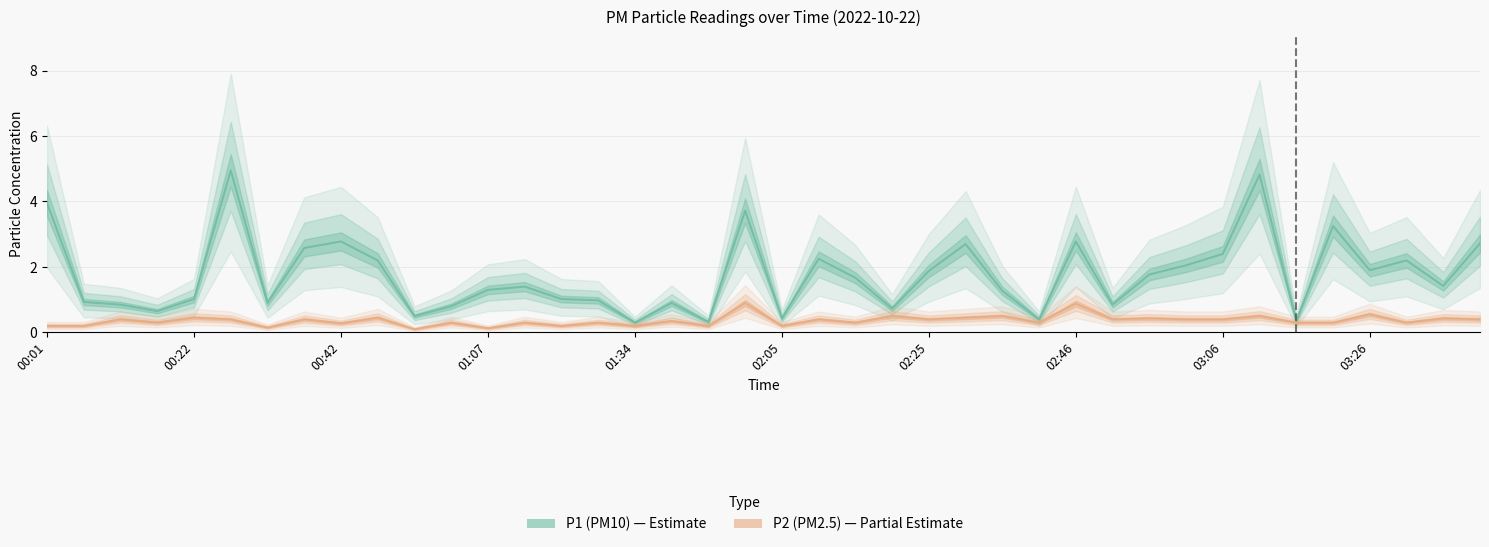

True or false: P1 (PM10) and P2 (PM2.5) cross at least once.

False